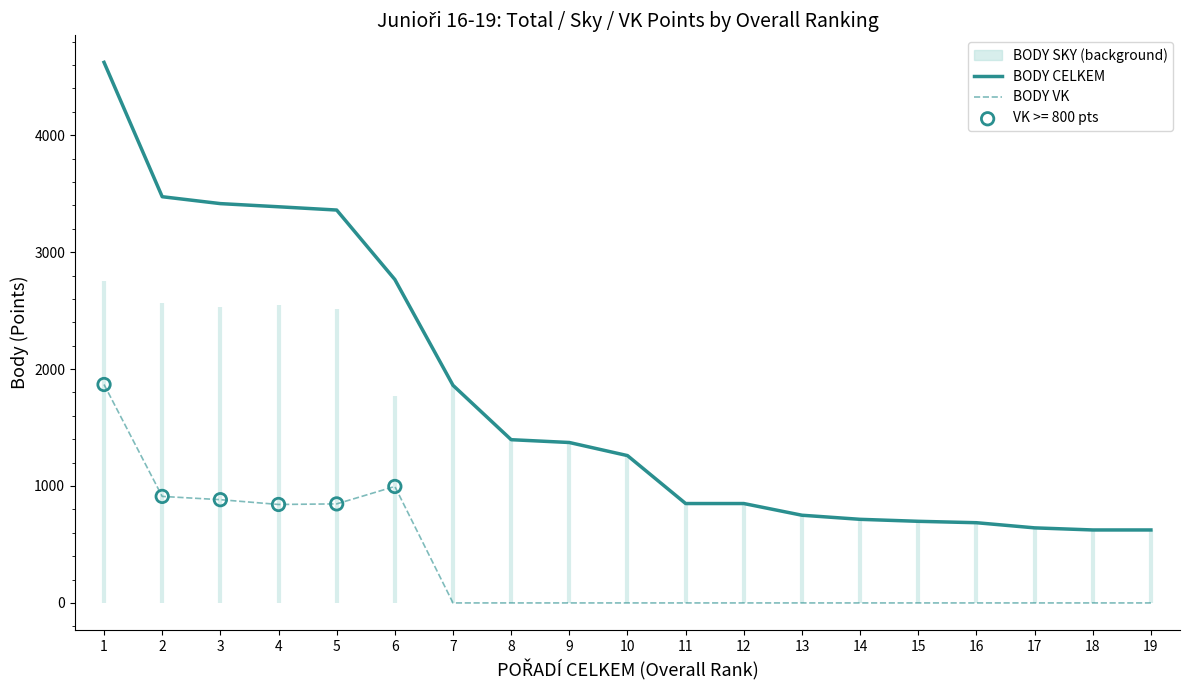

Is the value of BODY CELKEM at 7 greater than the value of BODY VK at 13?

Yes